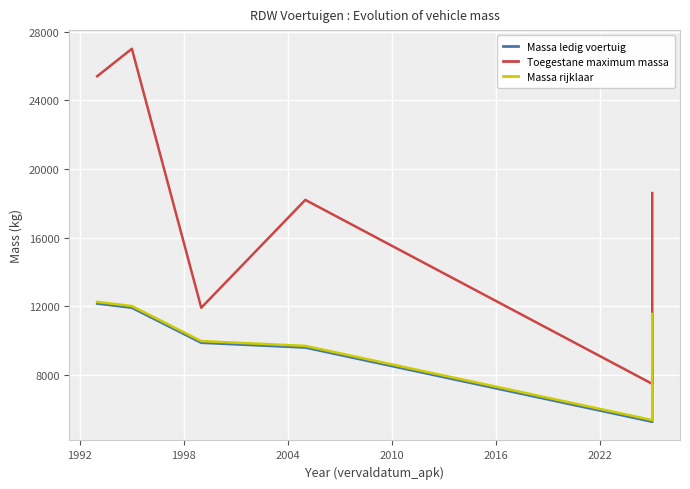

What is the value of the Massa ledig voertuig point at the 6th from the left?

11460